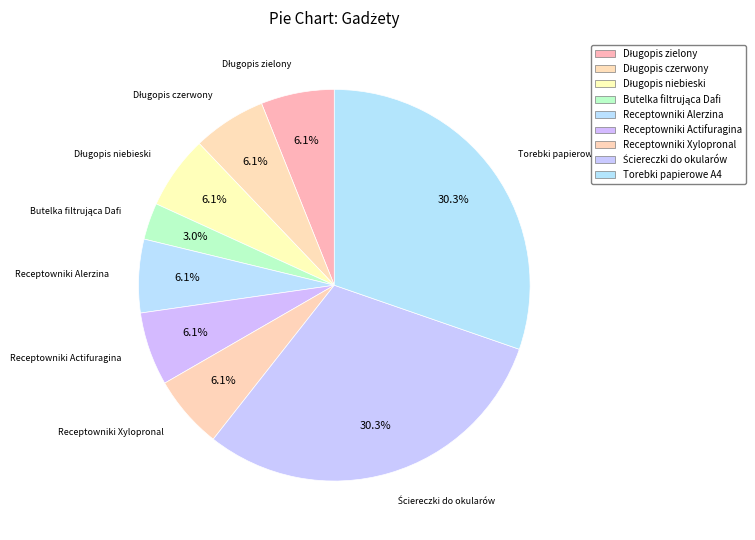

Count the number of slices in the pie.

9